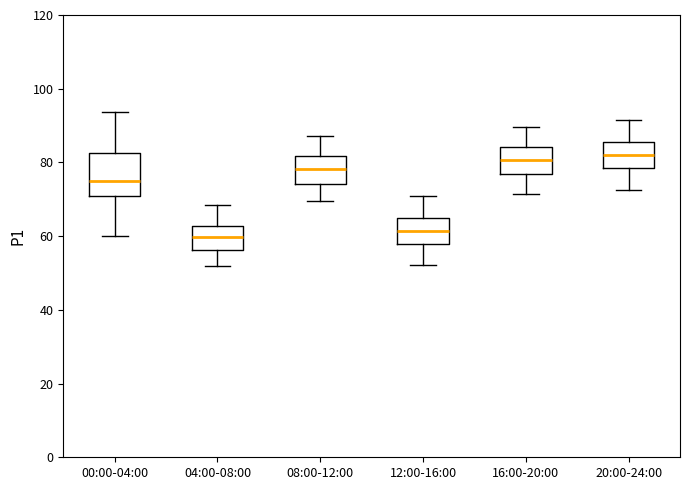

Reading left to right, read every box against the y-axis: the position of its median line, the range the box covers, and the ends of its whiskers. The values are not printed on the chart, so give them approximately, as read against the axis.

00:00-04:00: median 76, box 70 to 82, whiskers 60 to 94
04:00-08:00: median 60, box 56 to 62, whiskers 52 to 68
08:00-12:00: median 78, box 74 to 82, whiskers 70 to 88
12:00-16:00: median 62, box 58 to 64, whiskers 52 to 72
16:00-20:00: median 80, box 76 to 84, whiskers 72 to 90
20:00-24:00: median 82, box 78 to 86, whiskers 72 to 92